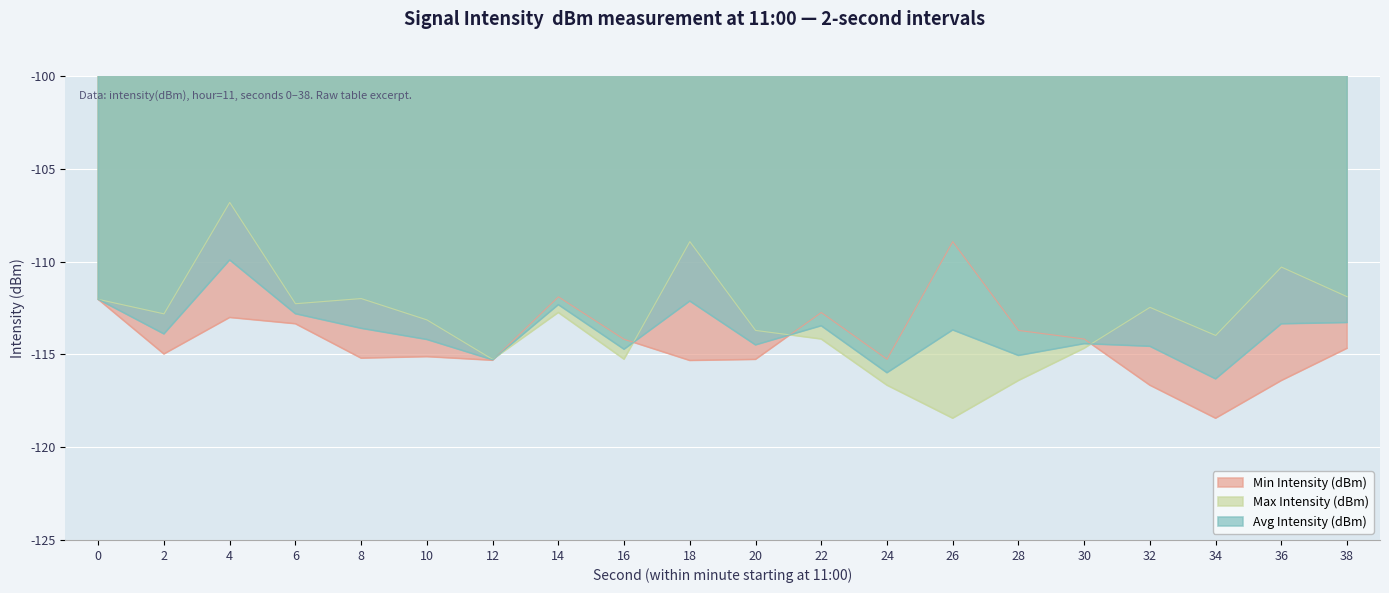

At which category does Min Intensity (dBm) reach its first local valley?

2